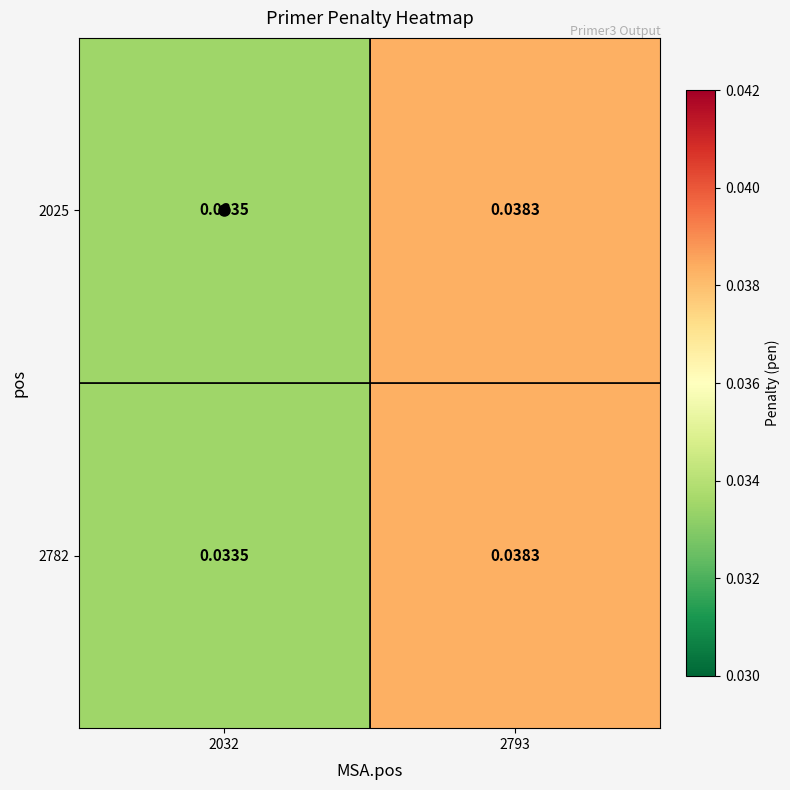

Rank the series by their maximum value, from lowest to highest.

2025, 2782